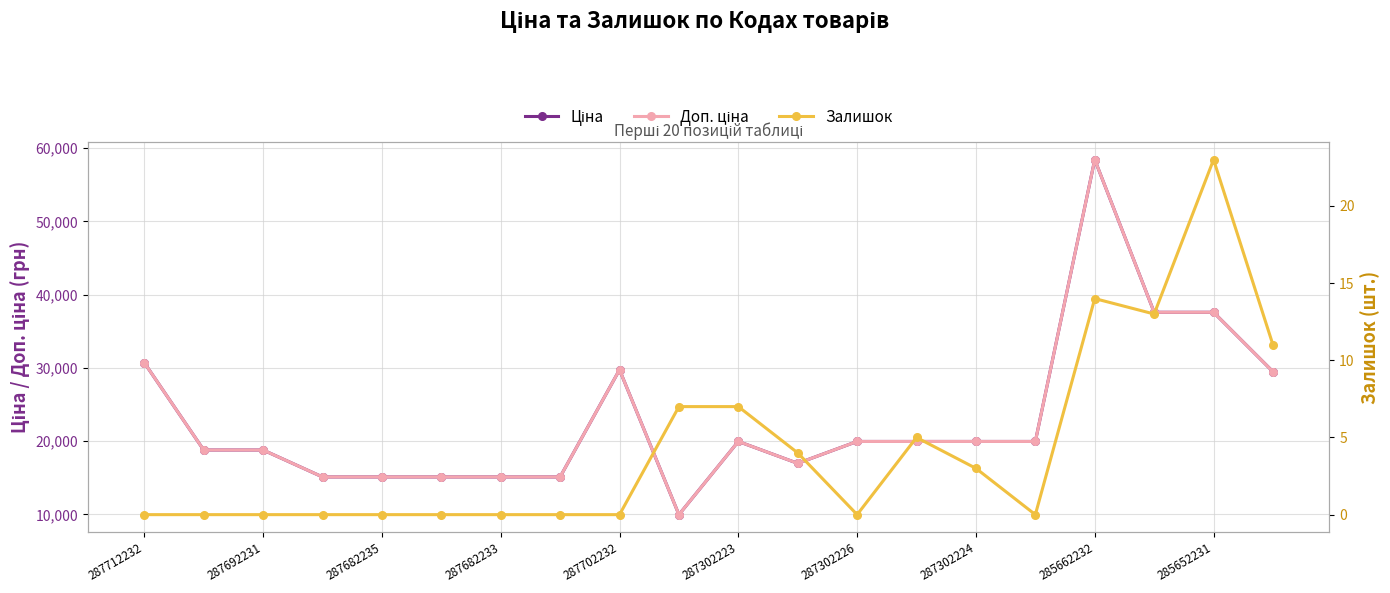

True or false: Ціна has more than 0 interior local peaks.

True